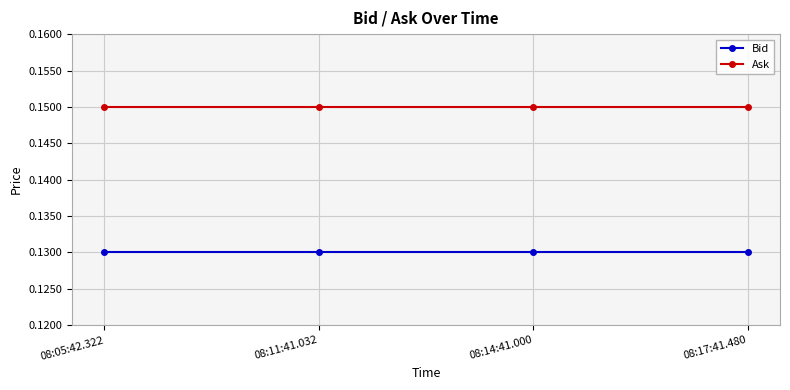

Is it true that Bid equals 0.2 at 08:11:41.032?

False